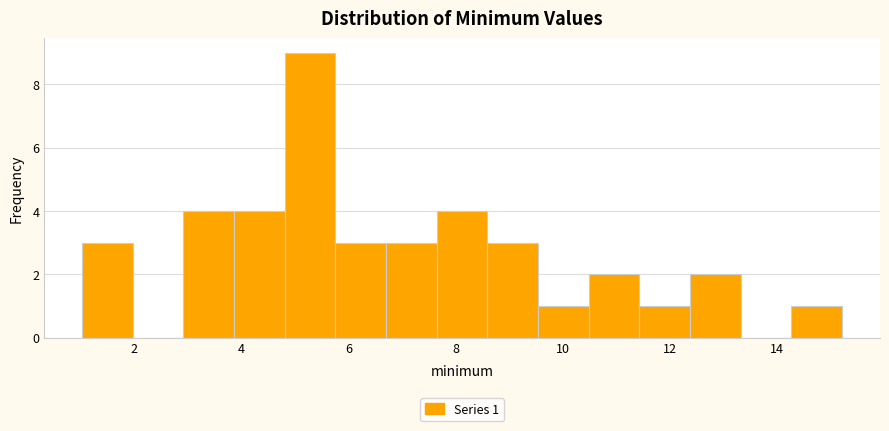

Which range on the x-axis has the tallest bar?

4.8 to 5.8